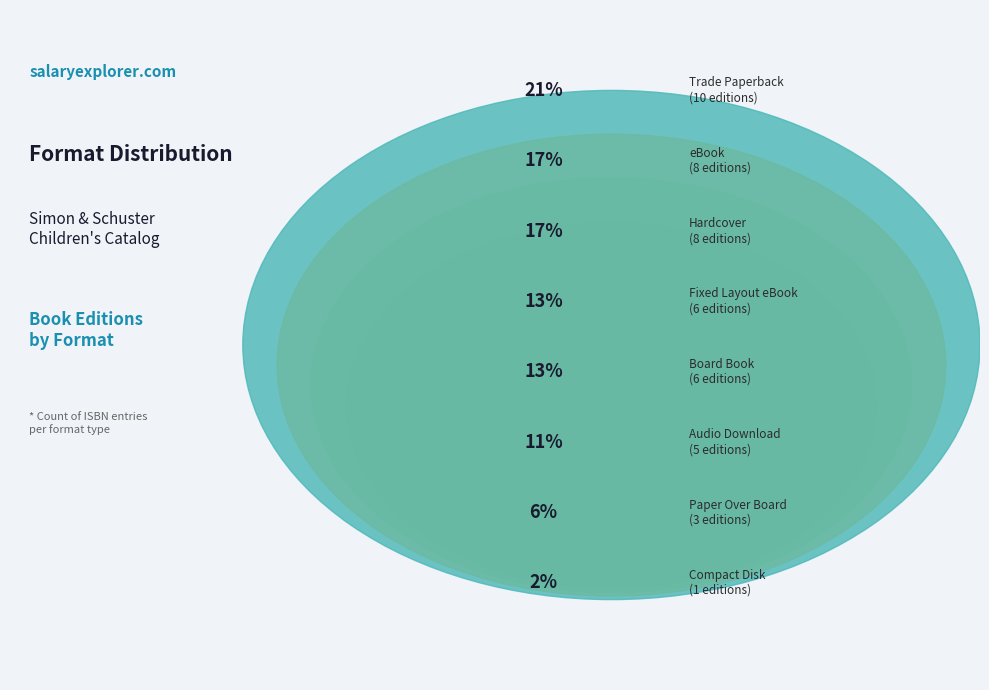

True or false: eBook accounts for 17% of the total.

True